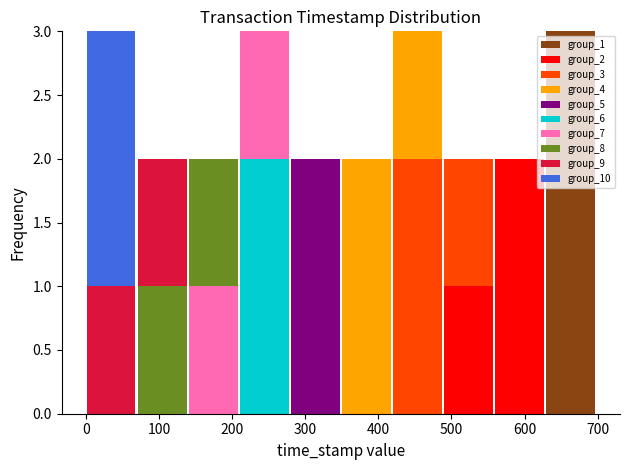

Reading left to right, transcribe this chart: for each stacked bar, give the range it covers on the x-axis and its total height. Neither the bar edges nor the heights are printed on the chart, so give them approximately, as read against the axes.

0 to 70: 3
70 to 140: 2
140 to 210: 2
210 to 280: 3
280 to 350: 2
350 to 420: 2
420 to 490: 3
490 to 560: 2
560 to 630: 2
630 to 700: 3